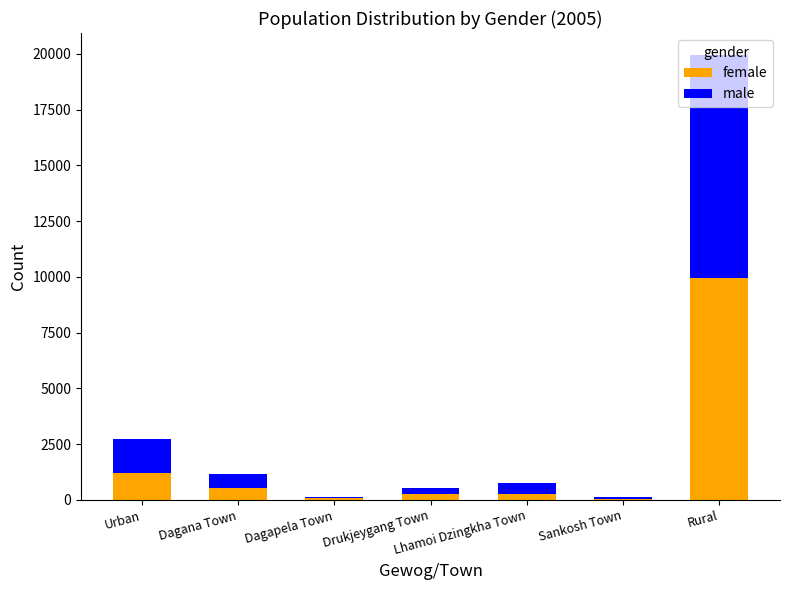

At which category is the sum across all series the highest?

Rural